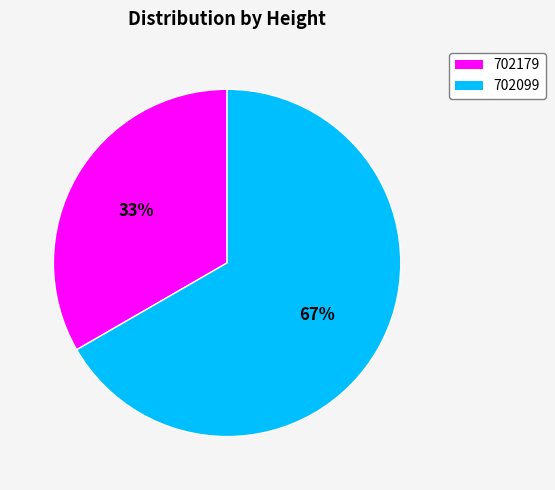

To the nearest percent, what is the average slice percentage?

50%